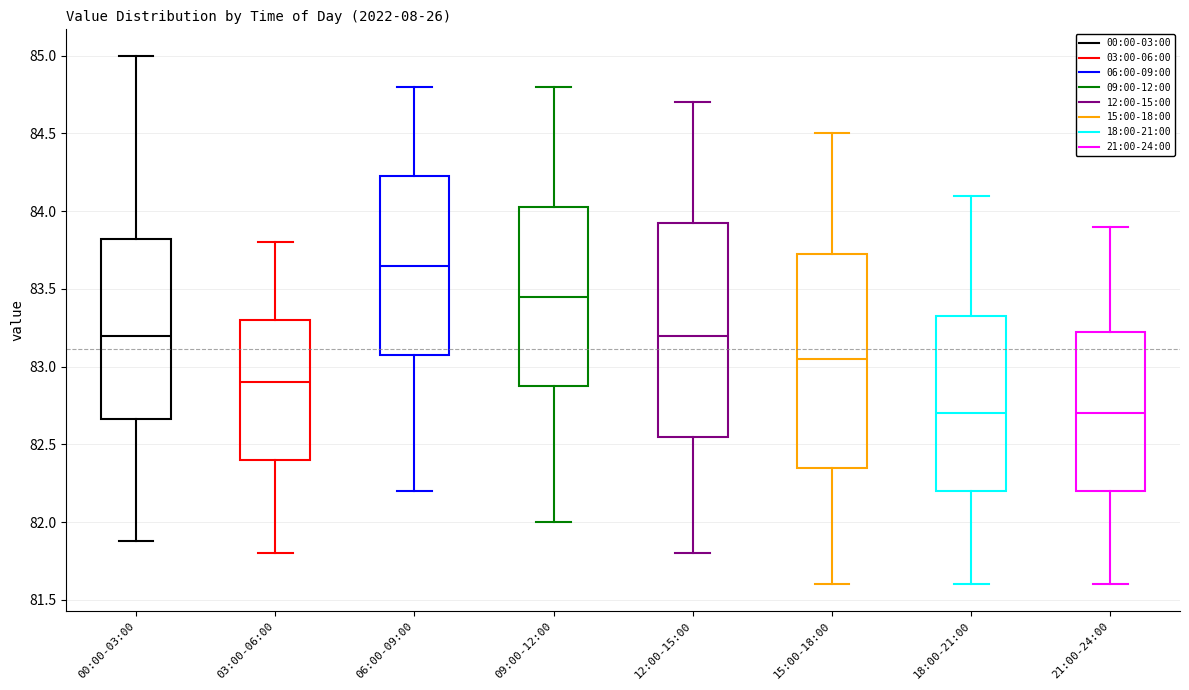

Reading left to right, transcribe this box plot: for each box, give where its median line is, the range the box spans, and where its two whiskers end, as read against the y-axis. The values are not printed on the chart, so give them approximately, as read against the axis.

00:00-03:00: median 83.20, box 82.65 to 83.80, whiskers 81.90 to 85.00
03:00-06:00: median 82.90, box 82.40 to 83.30, whiskers 81.80 to 83.80
06:00-09:00: median 83.65, box 83.10 to 84.25, whiskers 82.20 to 84.80
09:00-12:00: median 83.45, box 82.90 to 84.05, whiskers 82.00 to 84.80
12:00-15:00: median 83.20, box 82.55 to 83.95, whiskers 81.80 to 84.70
15:00-18:00: median 83.05, box 82.35 to 83.75, whiskers 81.60 to 84.50
18:00-21:00: median 82.70, box 82.20 to 83.35, whiskers 81.60 to 84.10
21:00-24:00: median 82.70, box 82.20 to 83.25, whiskers 81.60 to 83.90